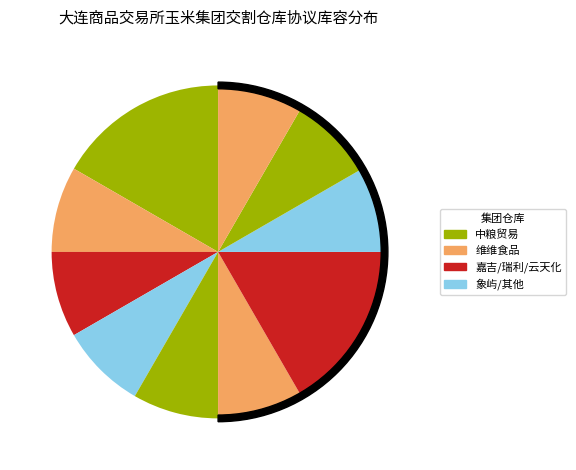

Is there a majority slice in this chart?

No